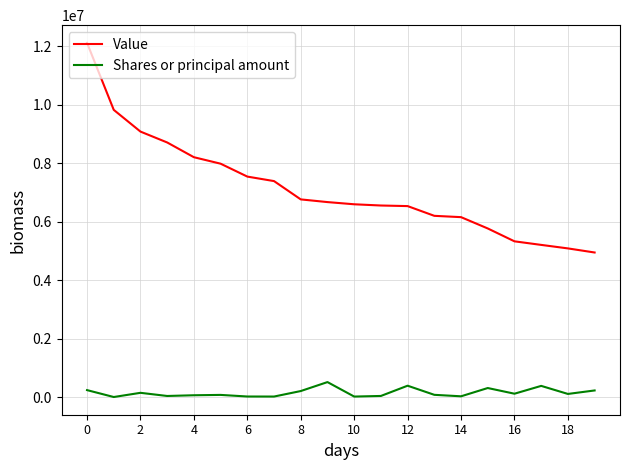

True or false: Shares or principal amount and Value intersect in this chart.

False